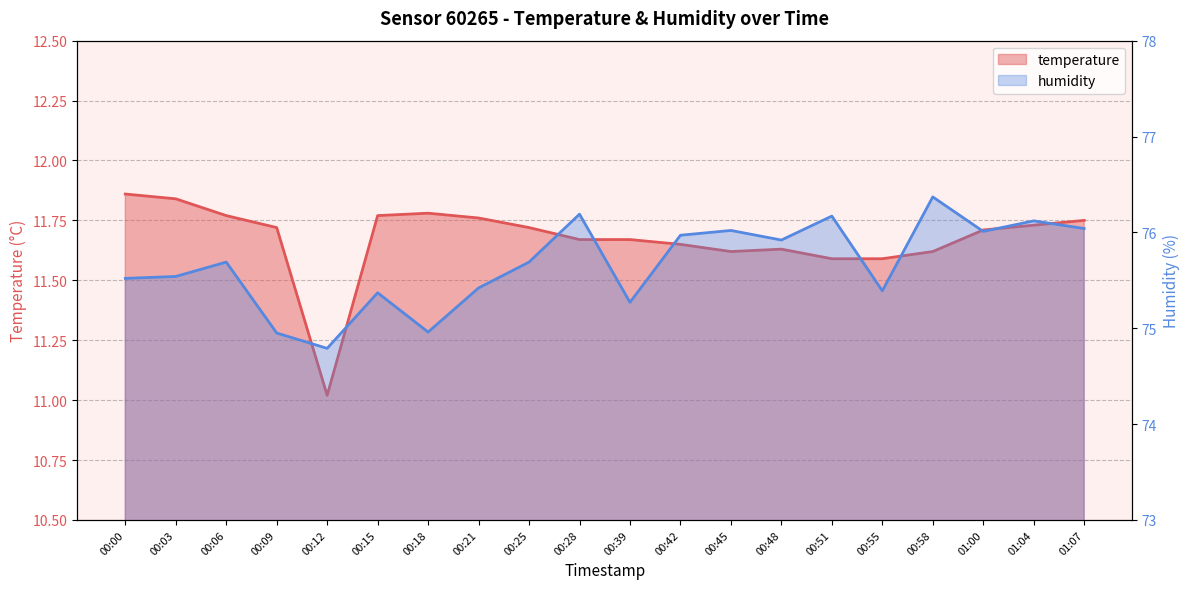

What are all the series names shown in the legend?

temperature, humidity